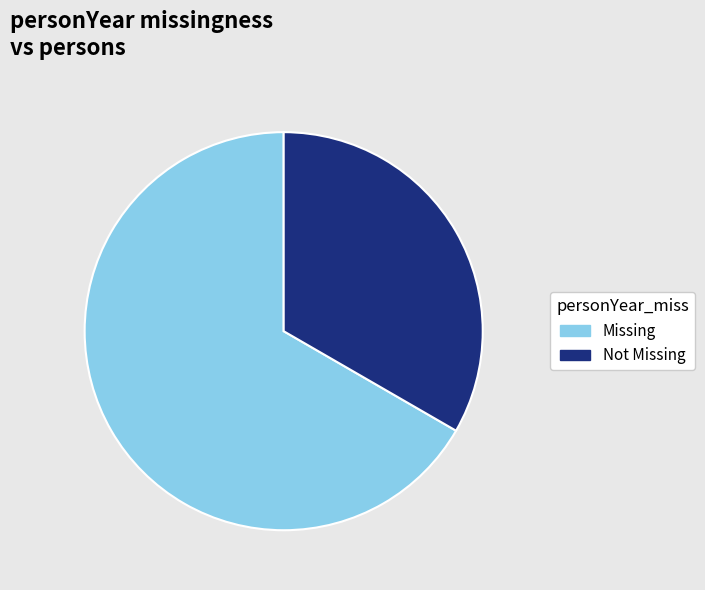

Between Not Missing and Missing, which is larger?

Missing